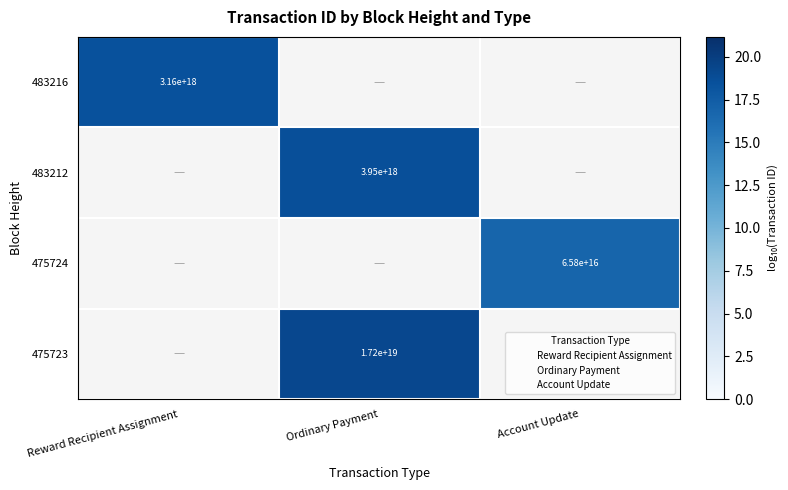

Which category has the lowest value across all series?

Account Update